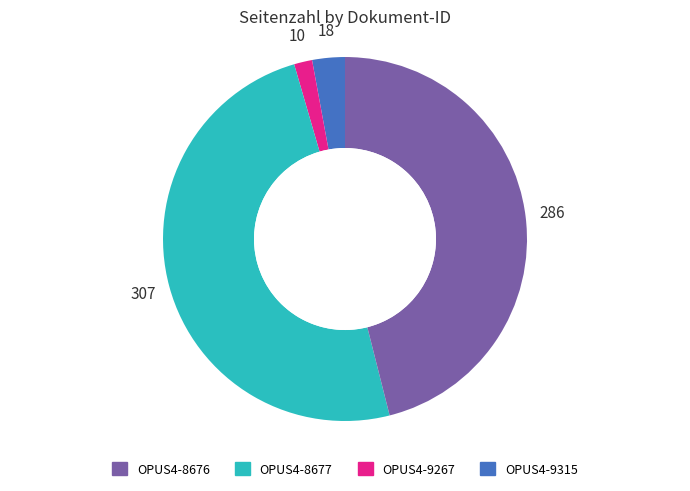

How many slices are in this pie chart?

4